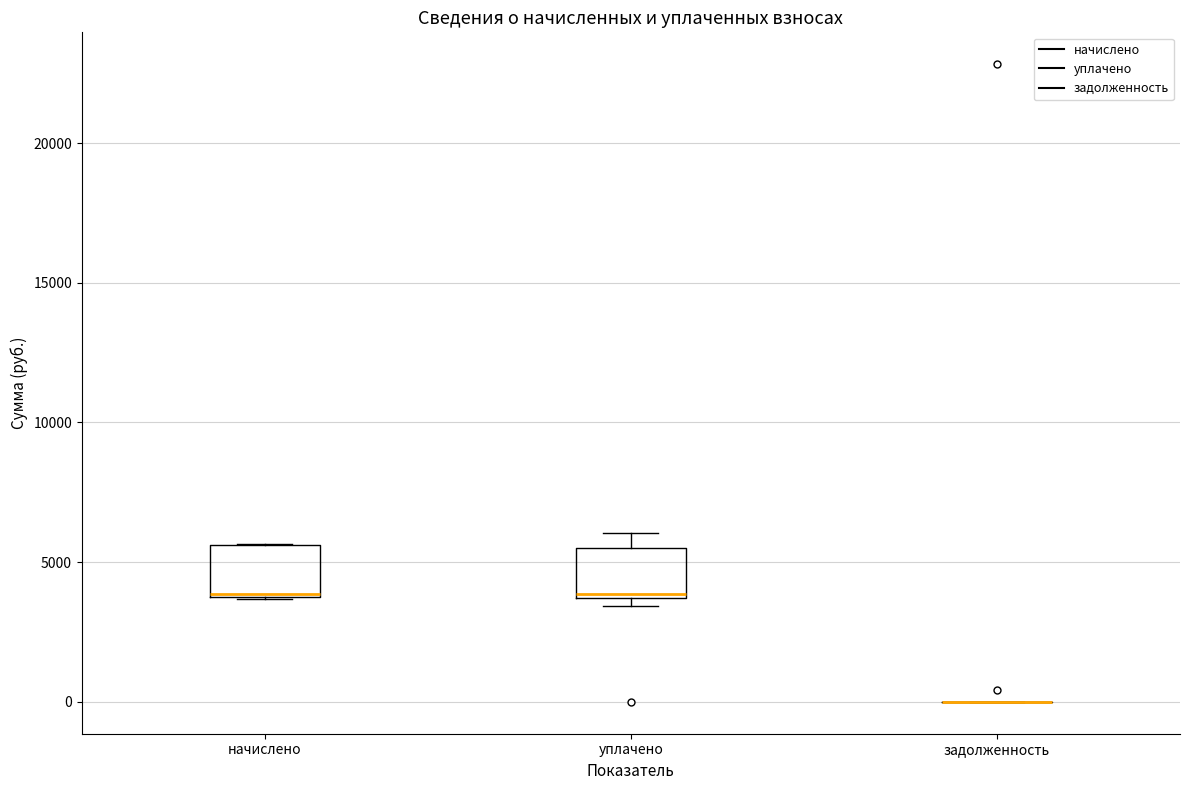

Reading left to right, read every box against the y-axis: the position of its median line, the range the box covers, and the ends of its whiskers. The values are not printed on the chart, so give them approximately, as read against the axis.

начислено: median 4000, box 3500 to 5500, whiskers 3500 to 5500
уплачено: median 4000, box 3500 to 5500, whiskers 3500 (just below the box's lower edge) to 6000
задолженность: box collapsed to a line at 0, whiskers 0 to 0